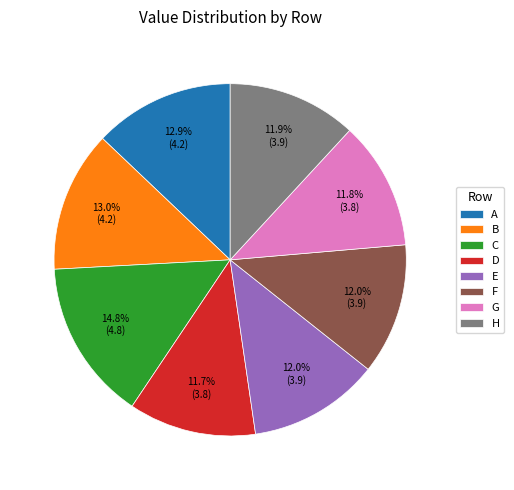

Is it true that H is 23% of the pie?

False